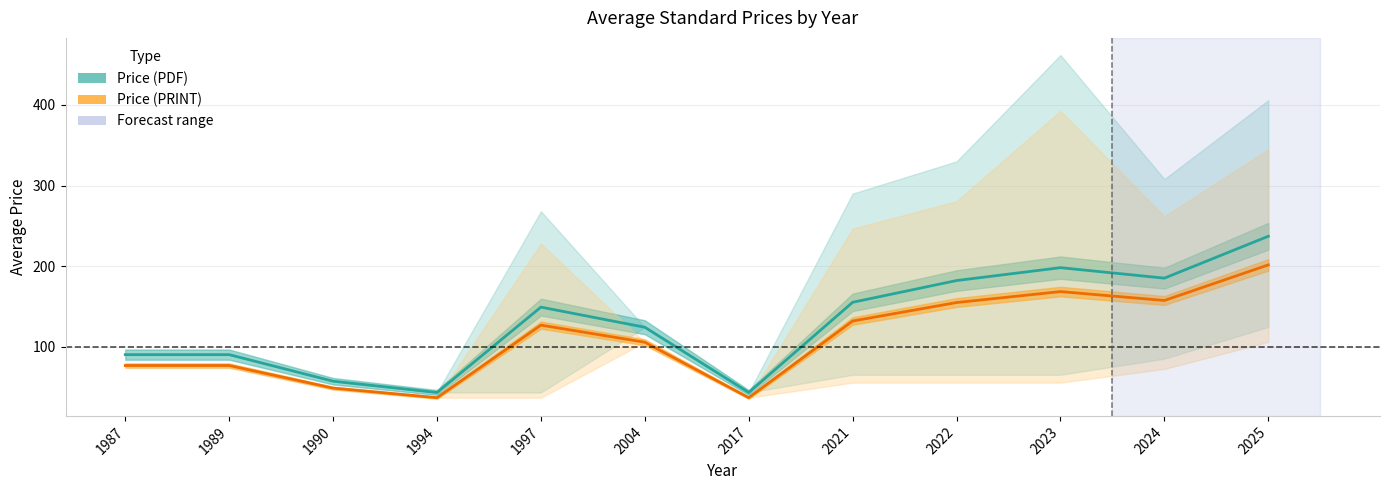

Rank the series by their maximum value, from lowest to highest.

Price (PRINT), Price (PDF)